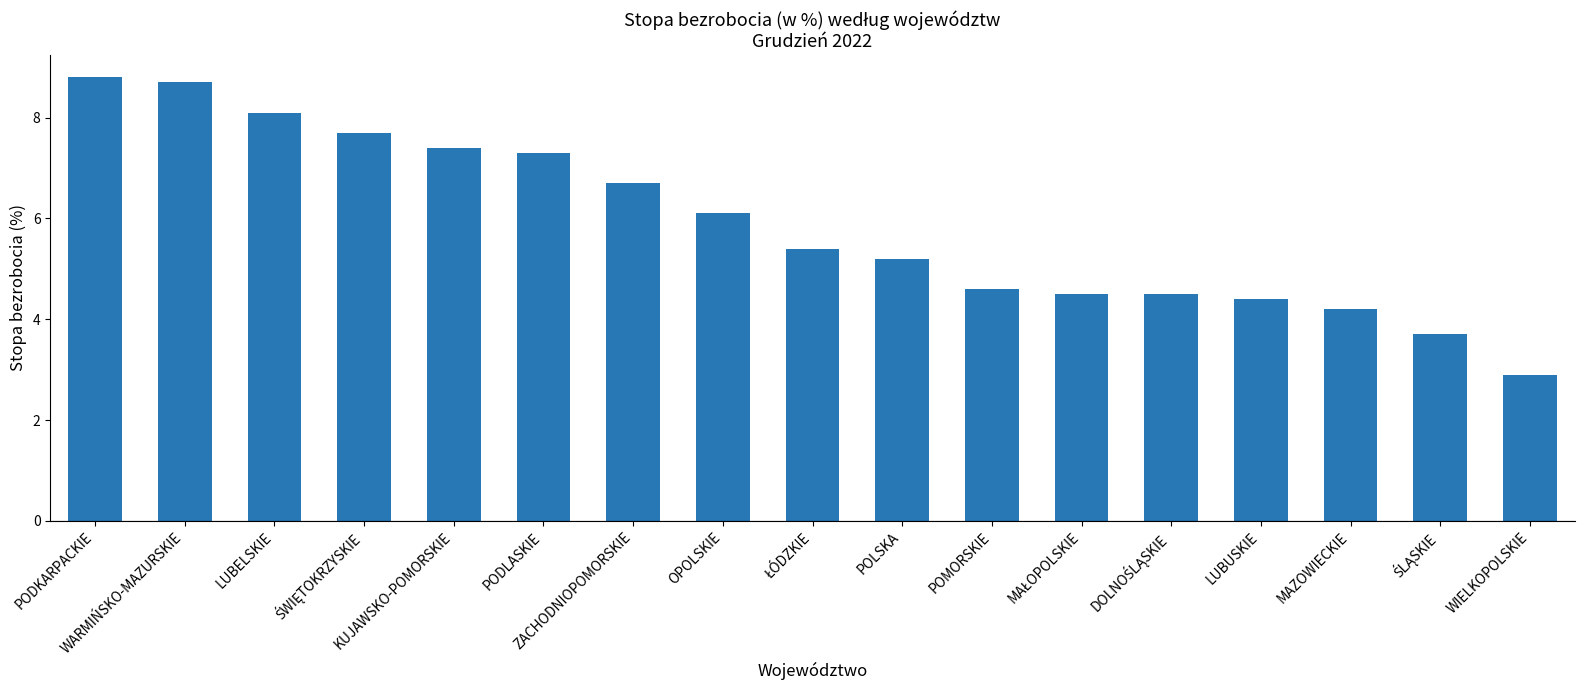

What is the difference between the maximum and minimum values?

5.9